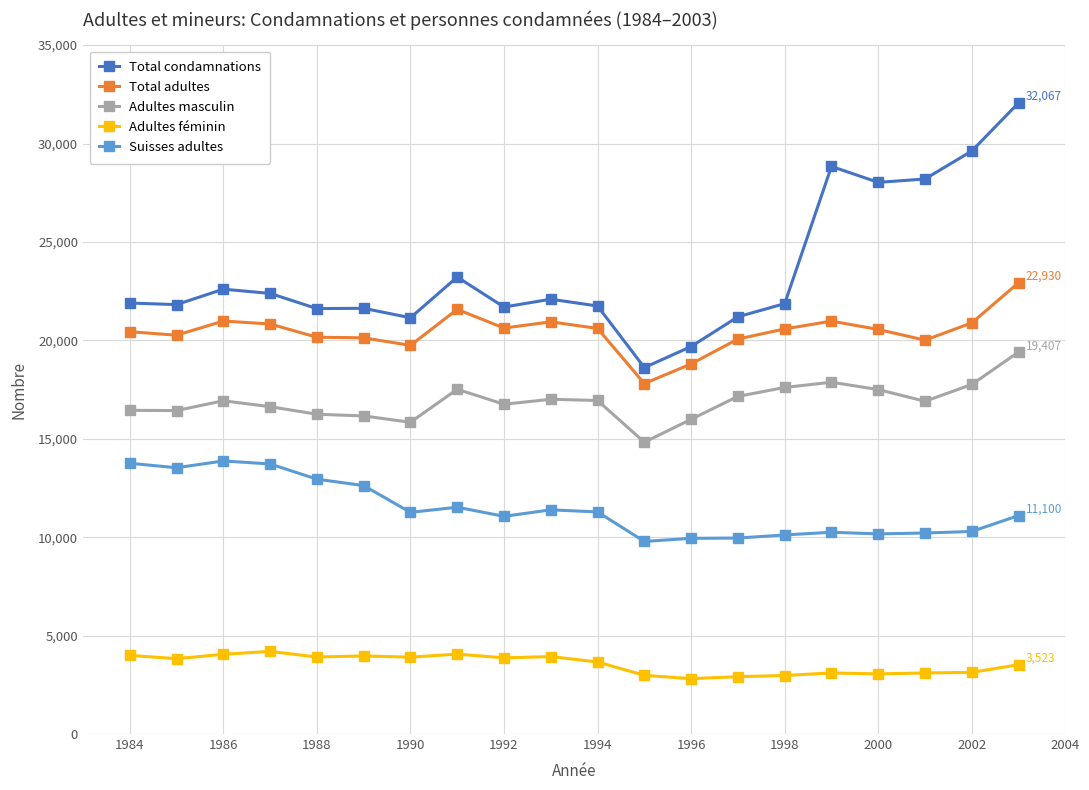

Rank the series by their maximum value, from highest to lowest.

Total condamnations, Total adultes, Adultes masculin, Suisses adultes, Adultes féminin